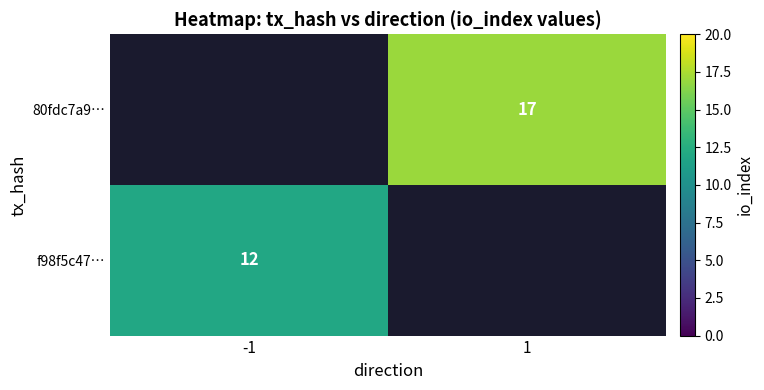

The value of 80fdc7a9… at 1 is 7. True or false?

False